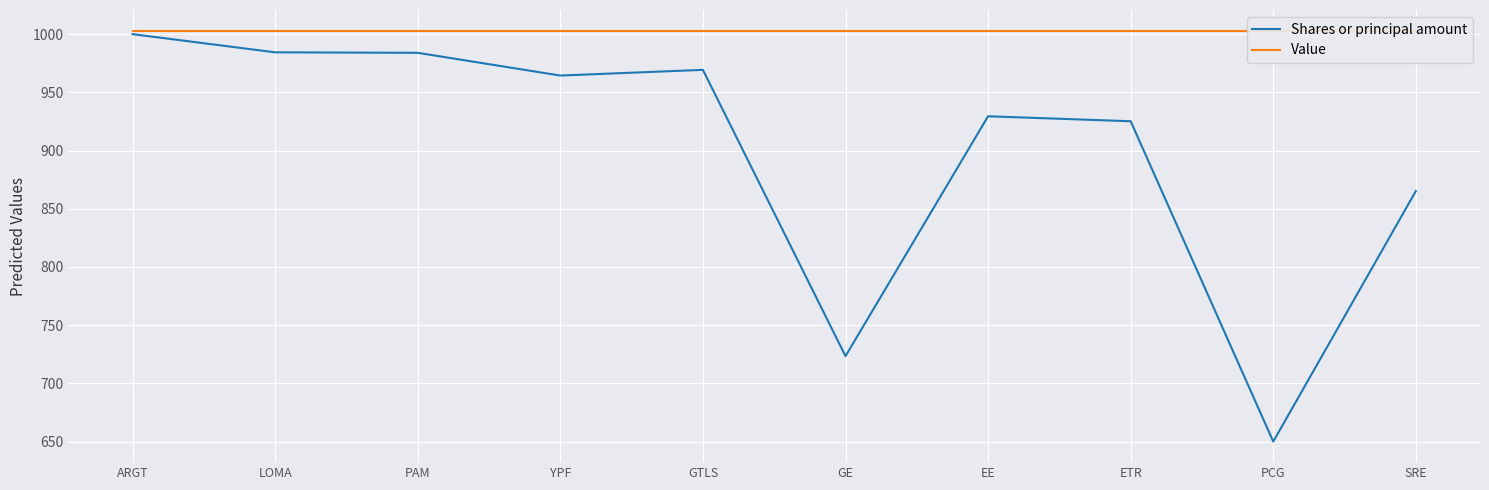

True or false: Value and Shares or principal amount intersect in this chart.

False